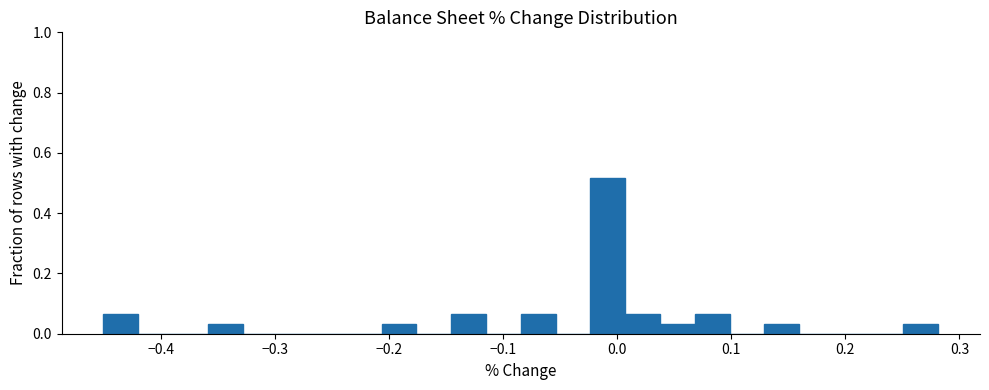

Around what value on the x-axis is the tallest bar? Give the approximate position of its centre, as read against the axis.

-0.01